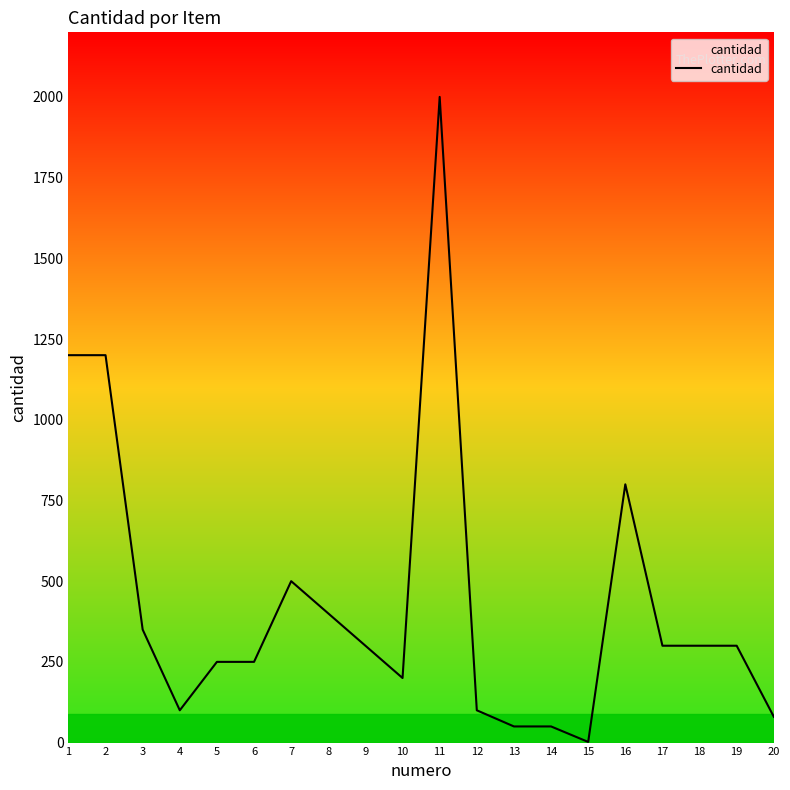

What is the ratio of the value at 11 to the value at 3?

5.7